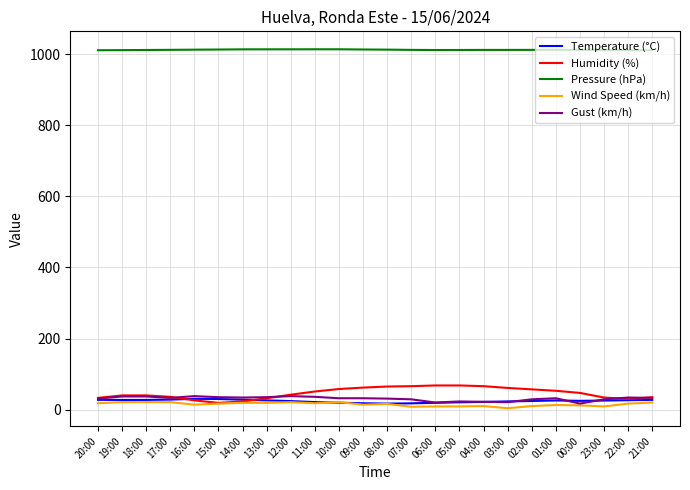

Which series has the largest range (max minus min)?

Humidity (%)